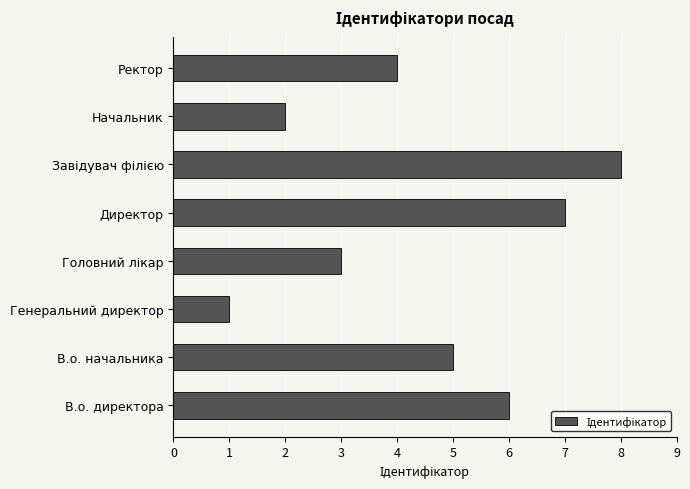

Count the number of data series in this chart.

1